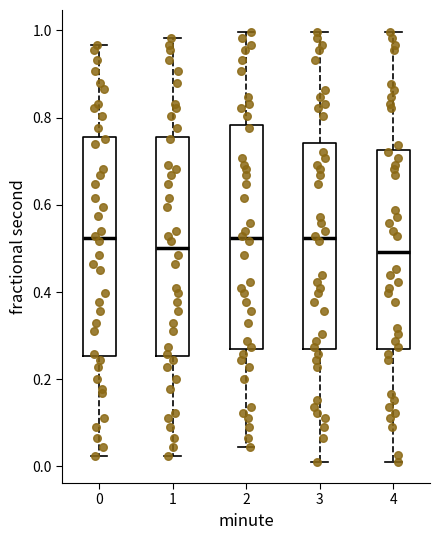

Where does the lower whisker of the box at x = 4 end on the y-axis? The values are not printed on the chart, so give them approximately, as read against the axis.

0.02